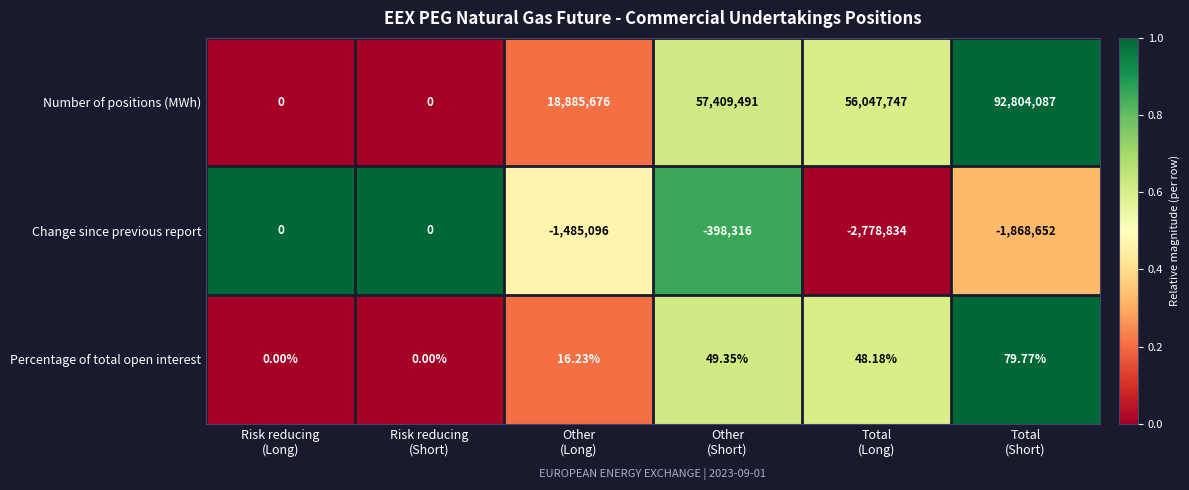

List the series in order of their peak value, highest first.

Number of positions (MWh), Percentage of total open interest, Change since previous report